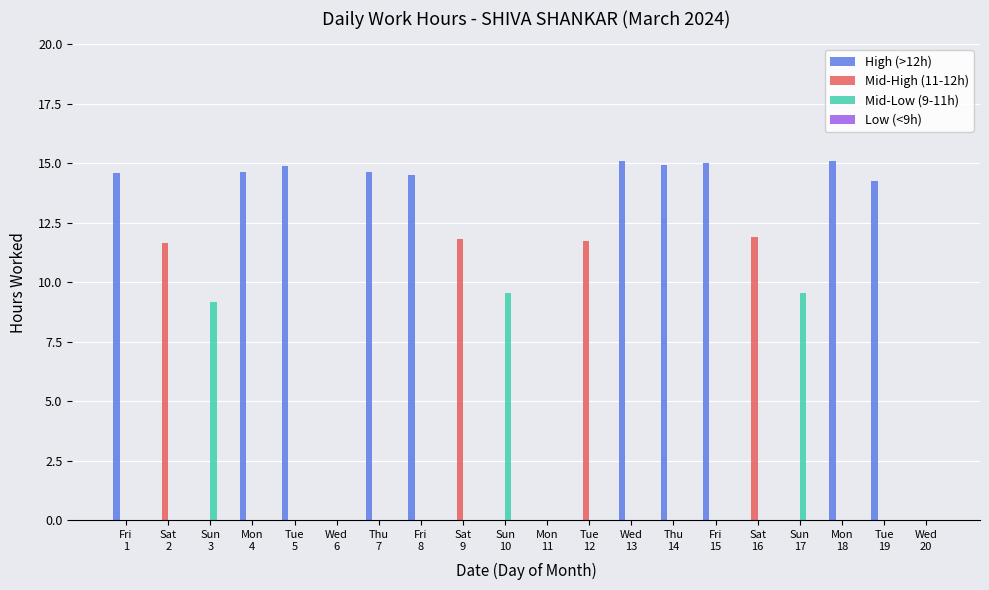

What is the greatest value displayed?

15.1